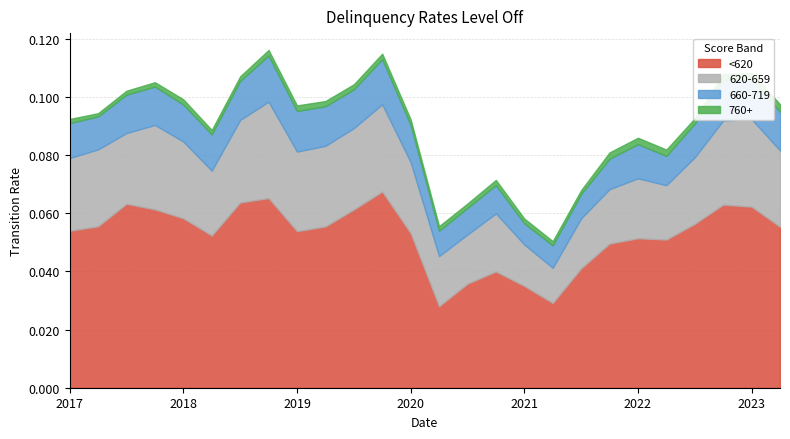

Does the chart display data point markers on the line(s)?

No